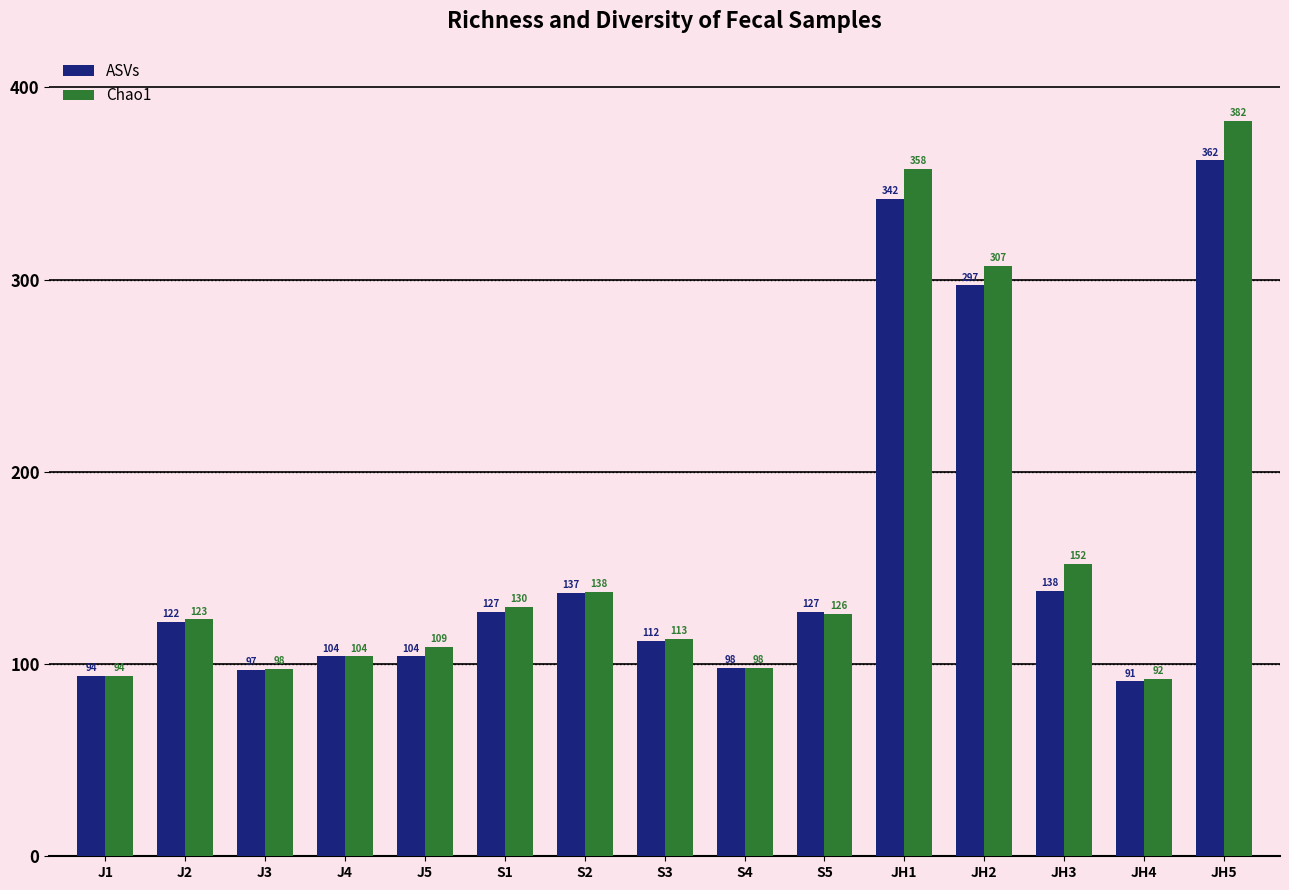

Which category has the lowest value in the ASVs series?

JH4